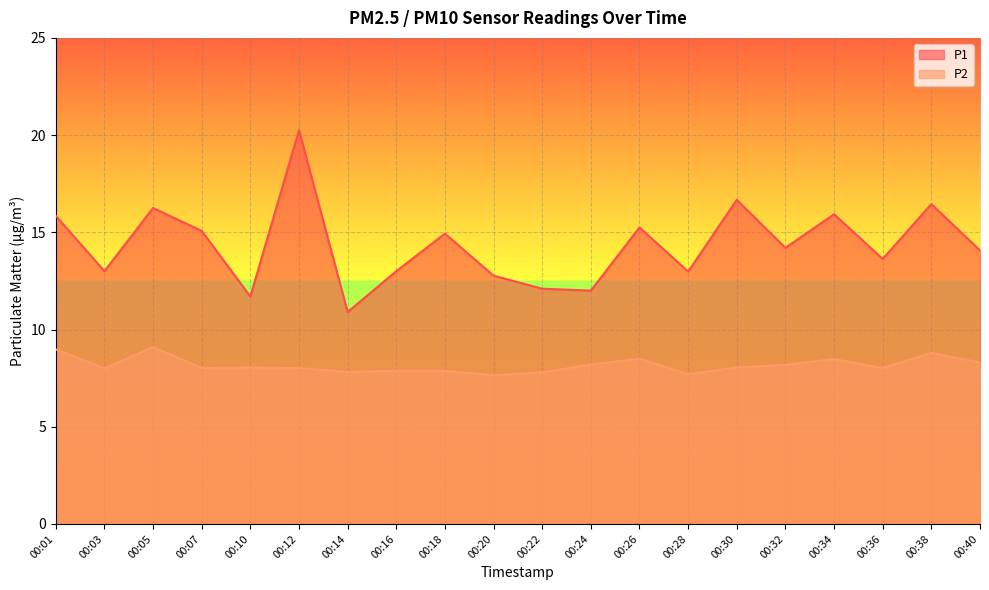

Which series has the largest total across all categories?

P1